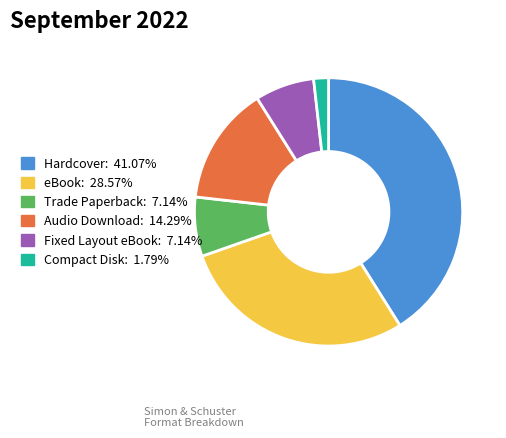

Is it true that Trade Paperback is 1% of the pie?

False